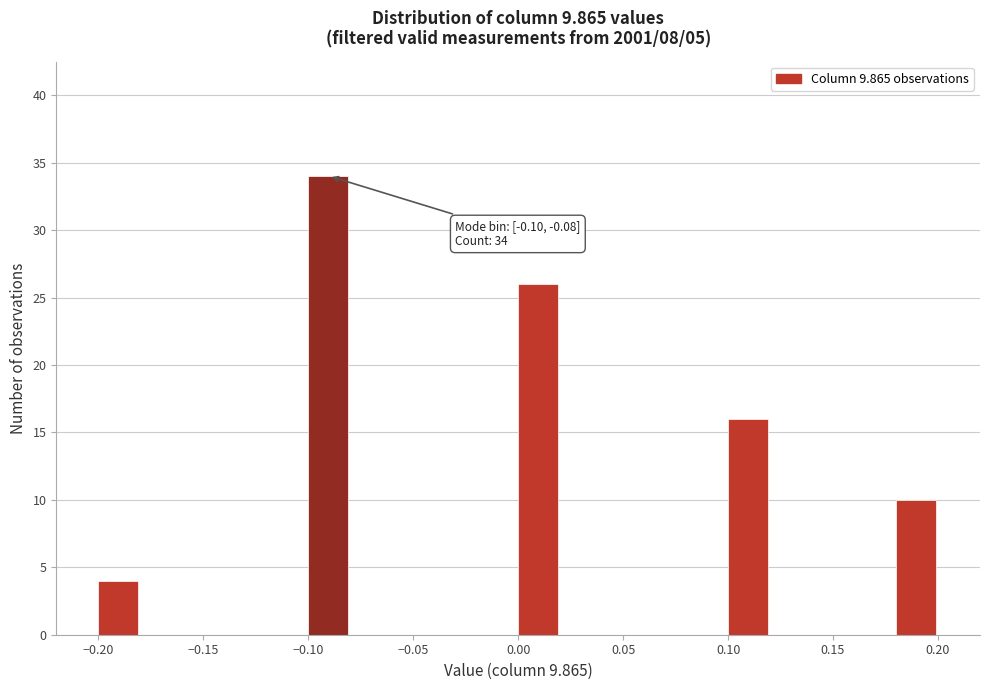

Over which range of the x-axis is the bar tallest?

-0.10 to -0.08